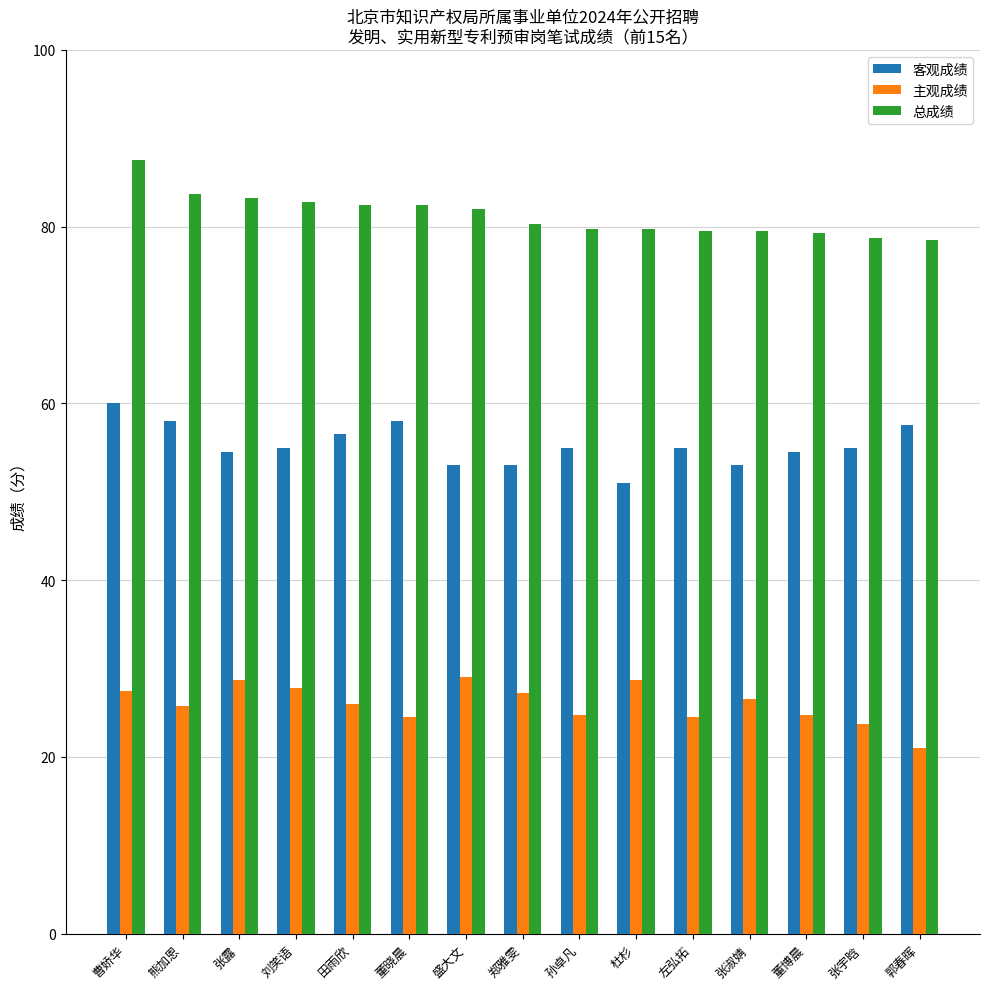

Between 曹娇华 and 孙卓凡, which series saw the biggest shift?

总成绩